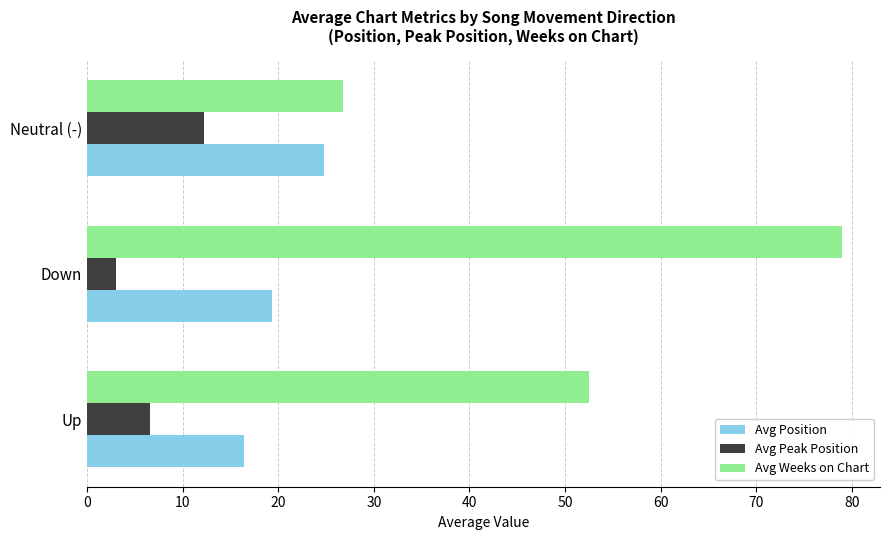

Rank the series by their maximum value, from lowest to highest.

Avg Peak Position, Avg Position, Avg Weeks on Chart